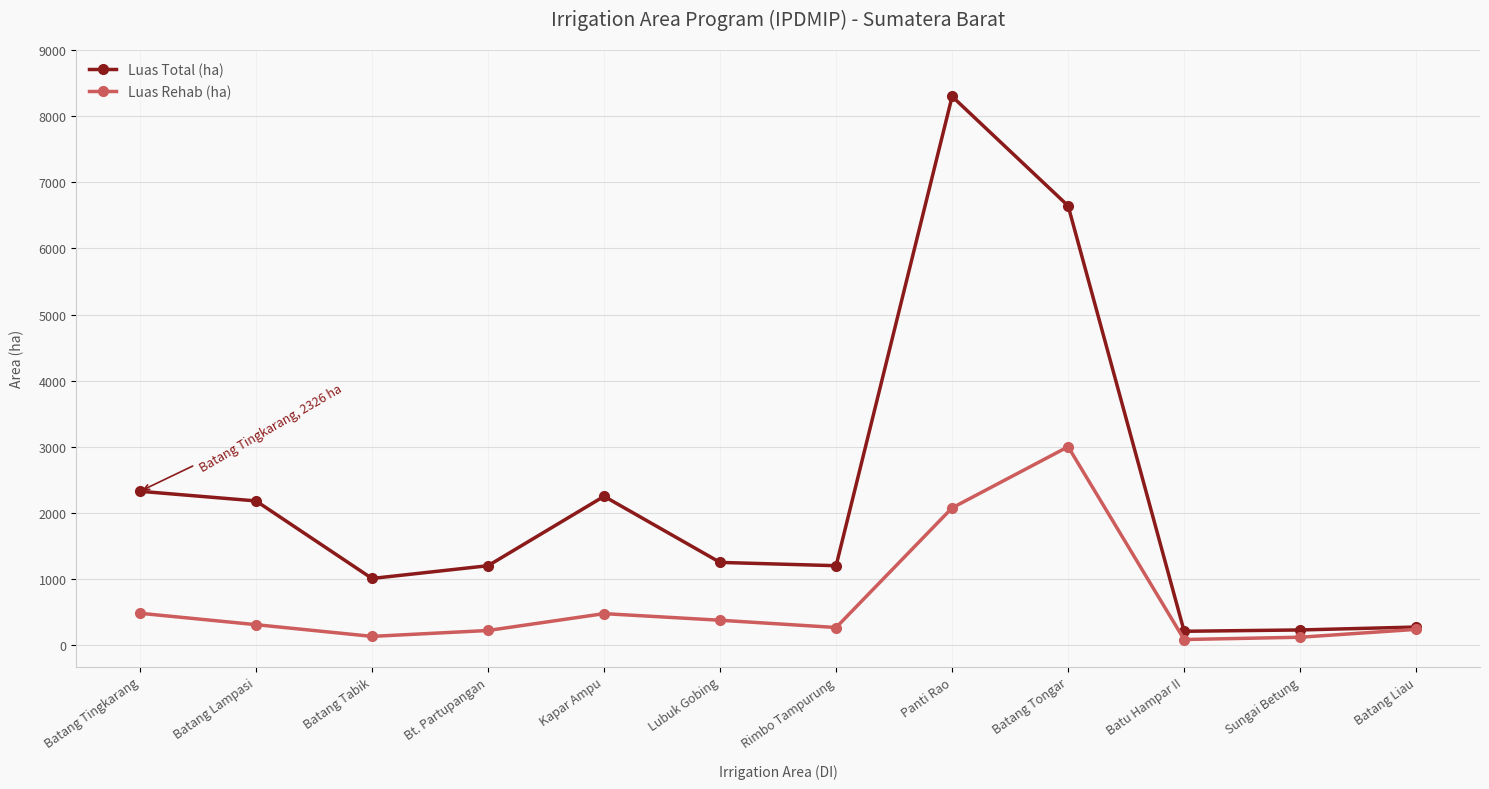

At which category is the sum across all series the highest?

Panti Rao